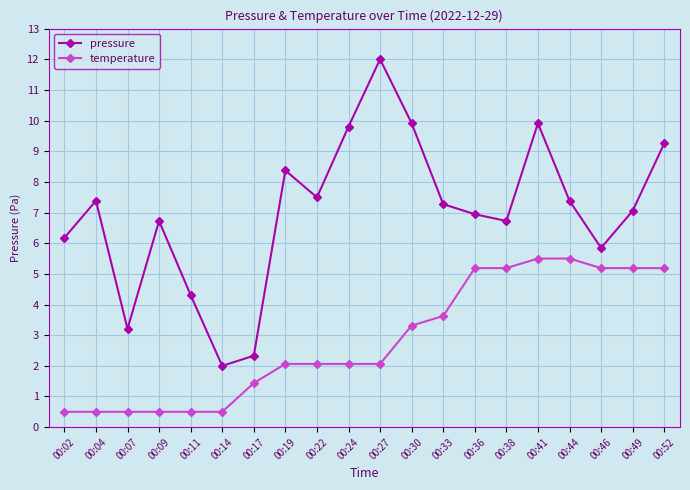

True or false: temperature and pressure intersect in this chart.

False